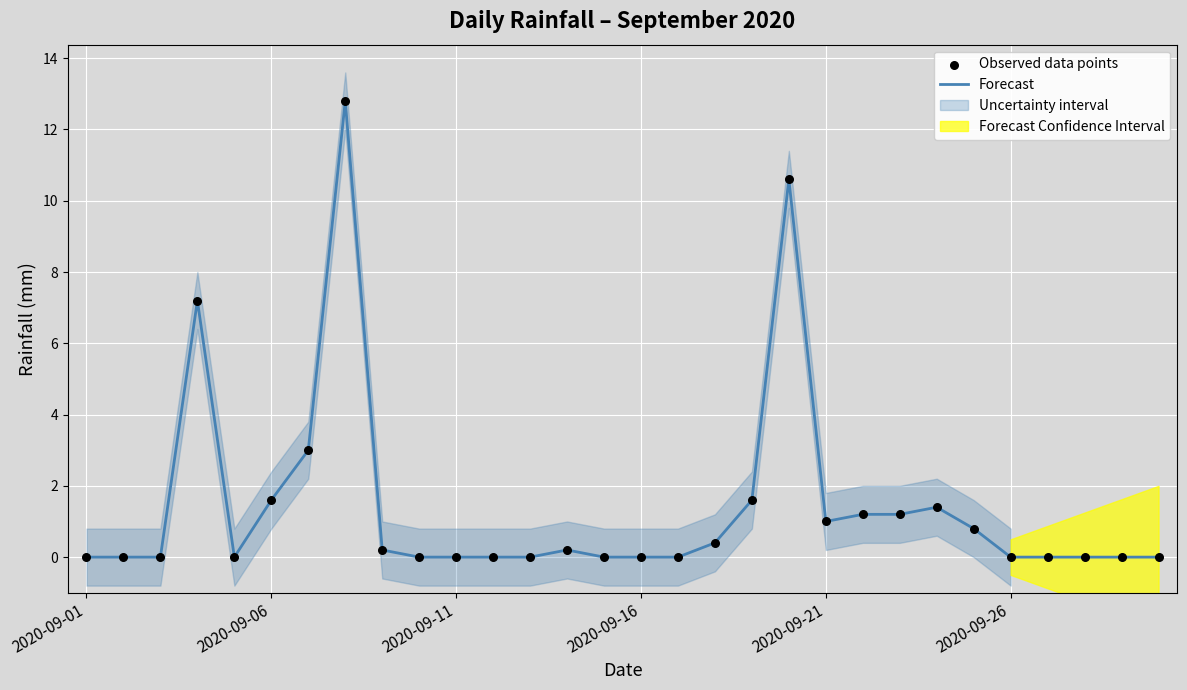

At how many categories does at least one series exceed 10?

2